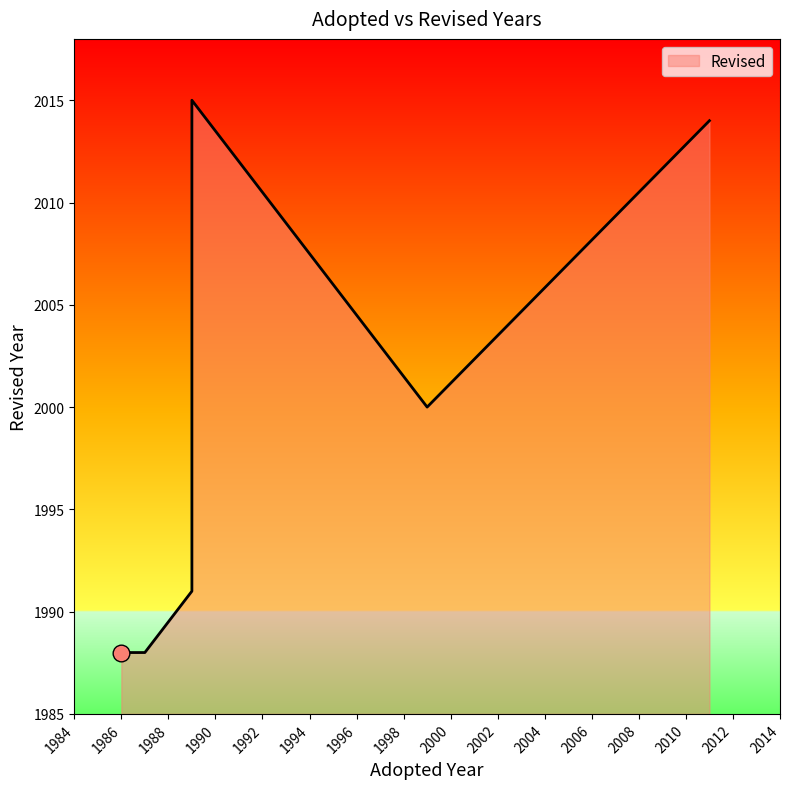

At which category does the data reach its first local valley?

1986